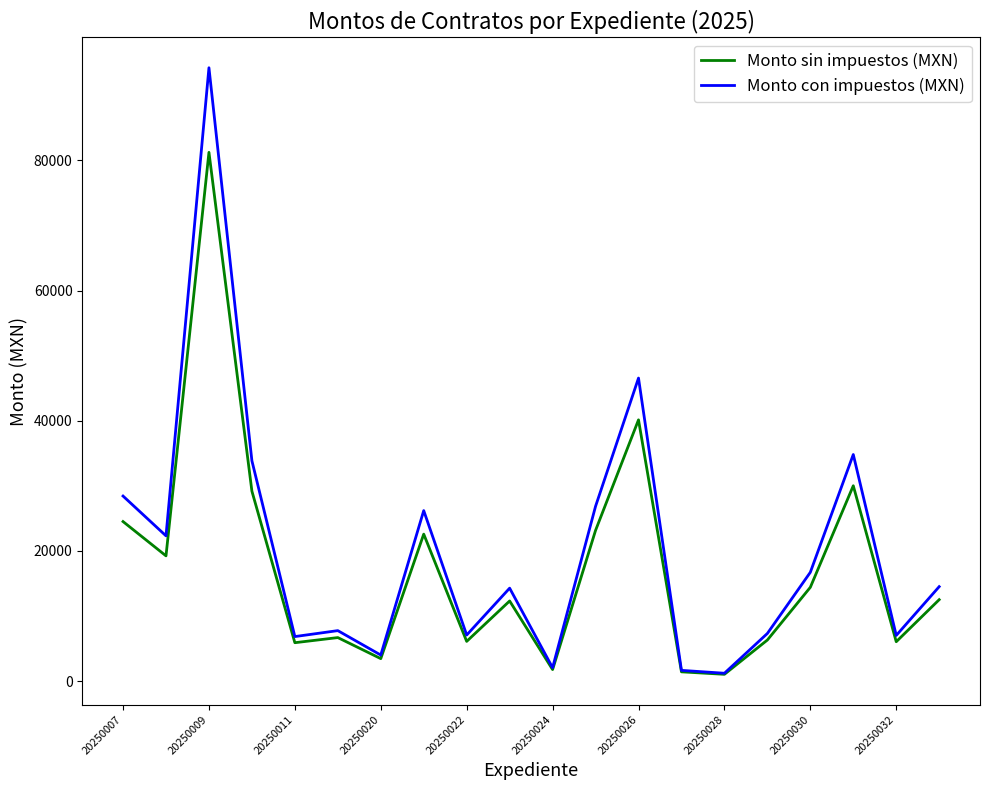

What is the difference between the maximum and minimum values in the Monto con impuestos (MXN) series?

93029.6